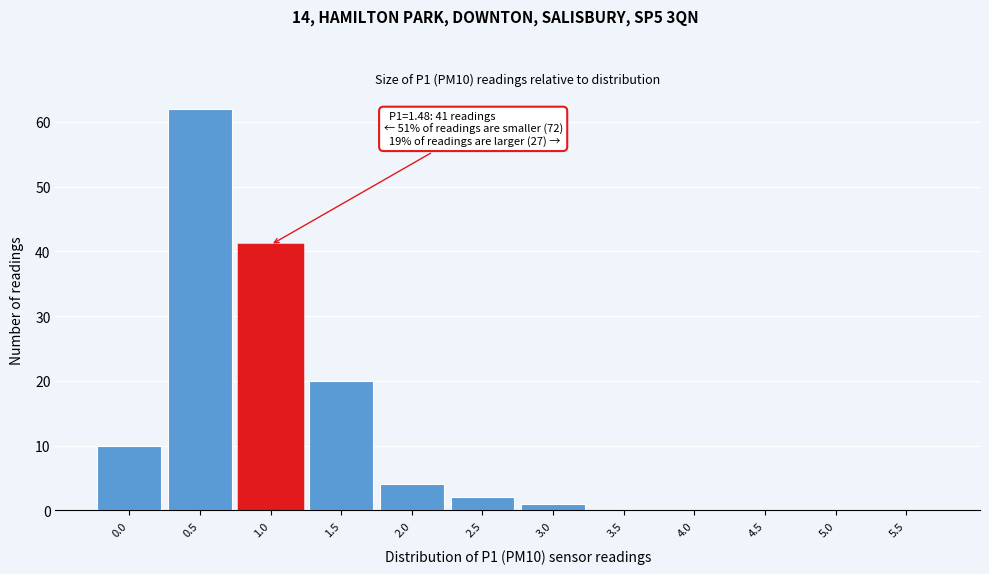

Reading right to left, list all the values displayed in this chart.

5.5=0	5.0=0	4.5=0	4.0=0	3.5=0	3.0=1	2.5=2	2.0=4	1.5=20	1.0=41	0.5=62	0.0=10